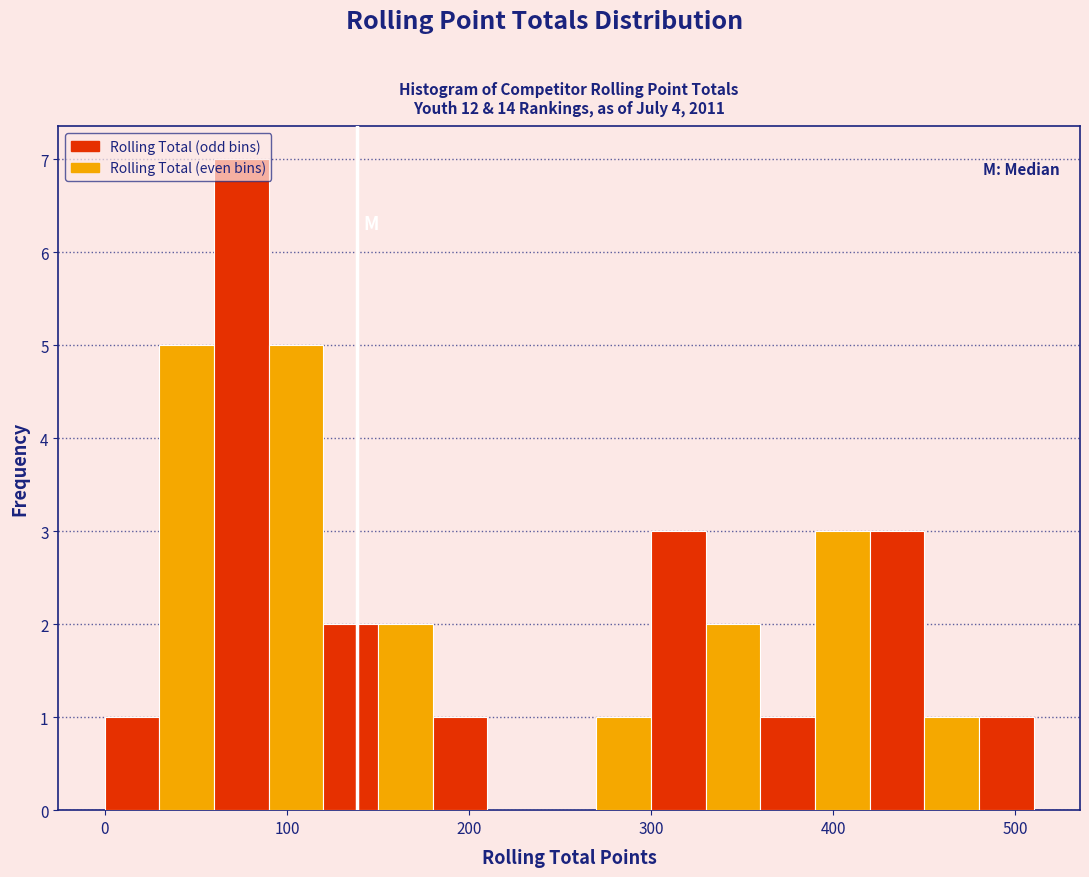

Read against the x-axis, roughly where is the centre of the tallest bar?

80